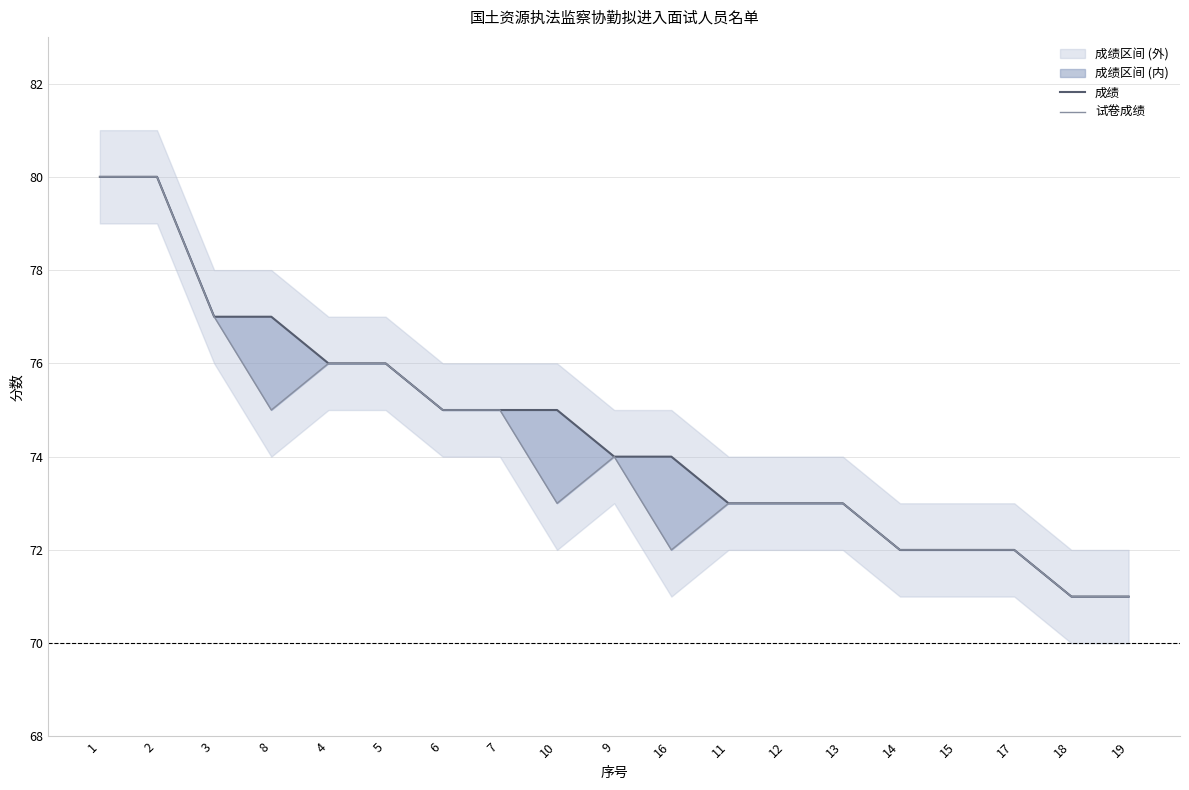

Does the chart display data point markers on the line(s)?

No